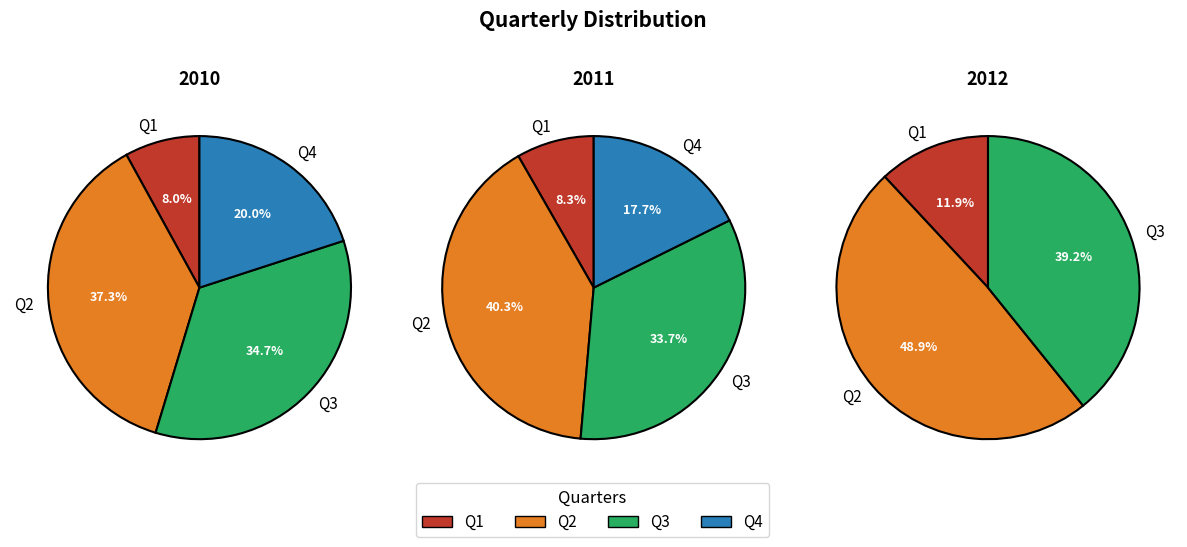

How many slices are in this pie chart?

4